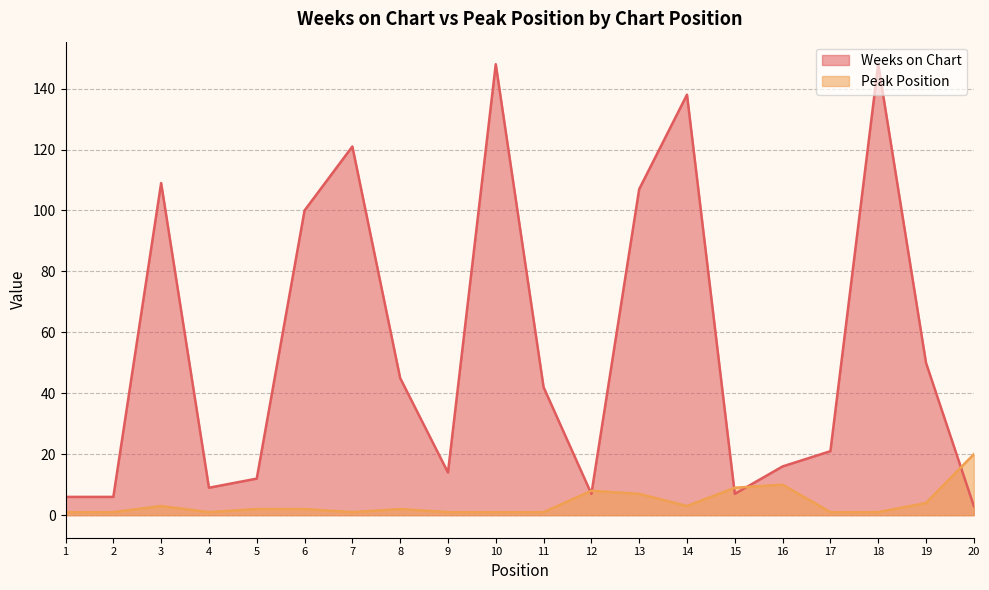

Reading right to left, extract all data points from this chart.

Weeks on Chart: 3	50	148	21	16	7	138	107	7	42	148	14	45	121	100	12	9	109	6	6
Peak Position: 20	4	1	1	10	9	3	7	8	1	1	1	2	1	2	2	1	3	1	1